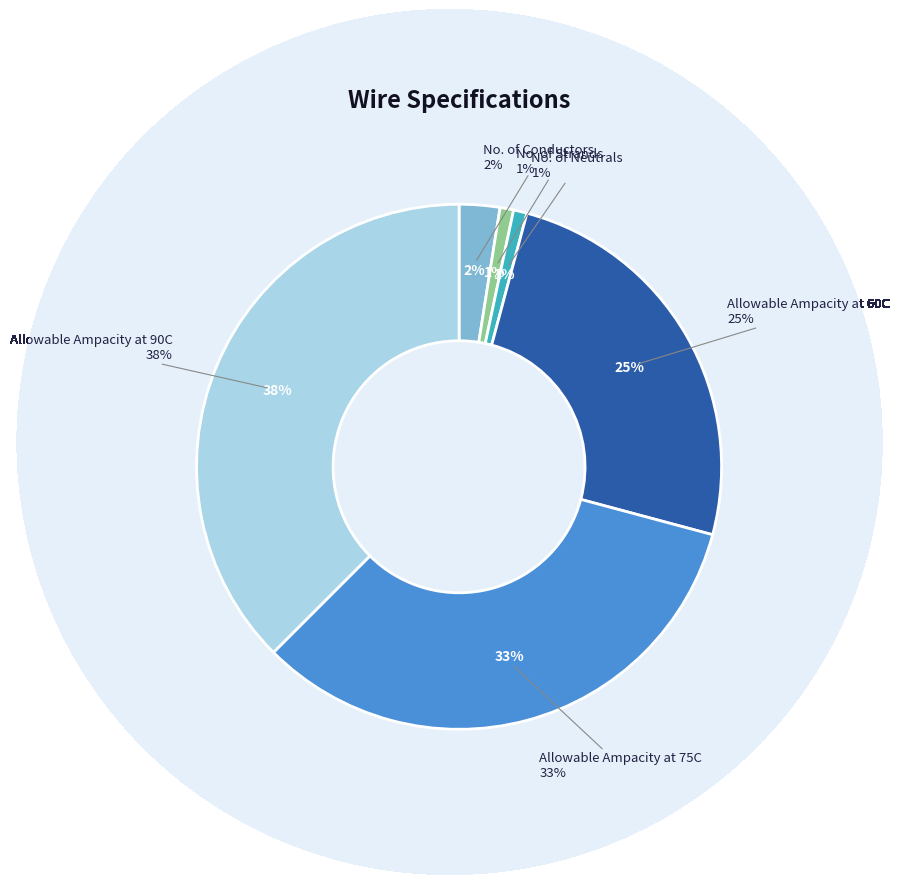

Does No. of Neutrals account for over 50% of the chart?

No